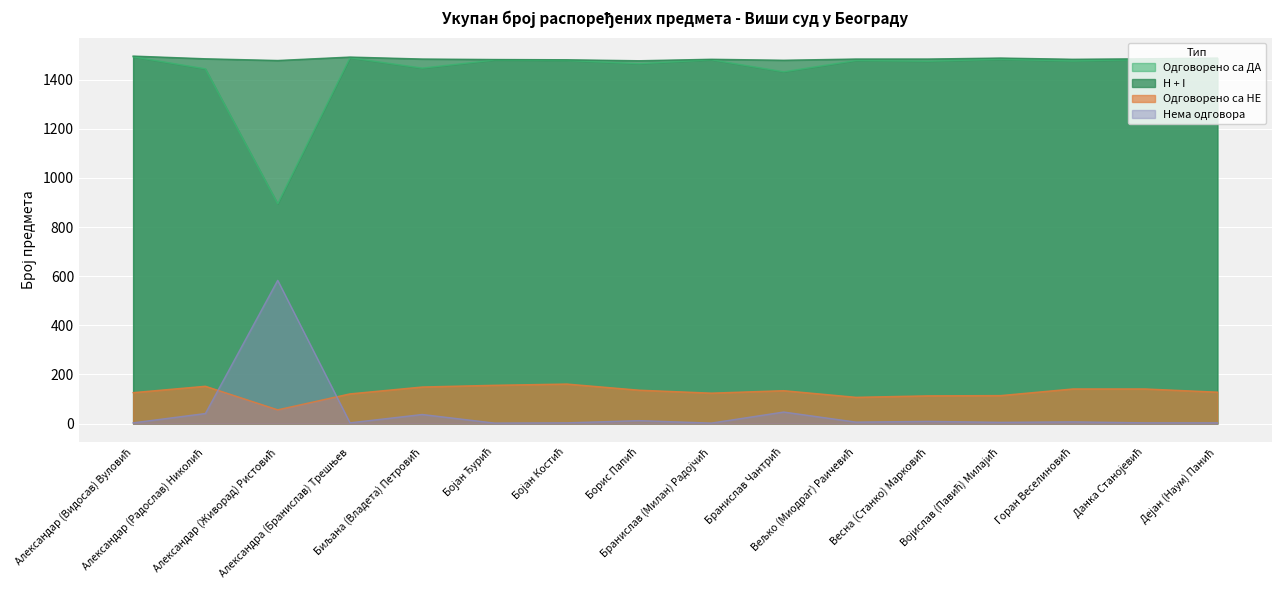

What are all the series names shown in the legend?

Одговорено са ДА, H + I, Одговорено са НЕ, Нема одговора